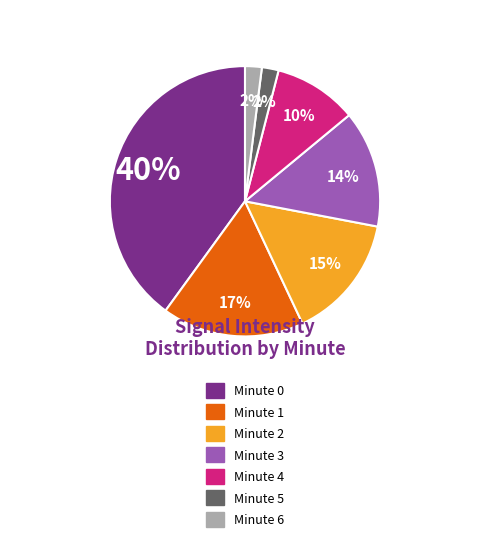

True or false: Minute 1 accounts for 17% of the total.

True